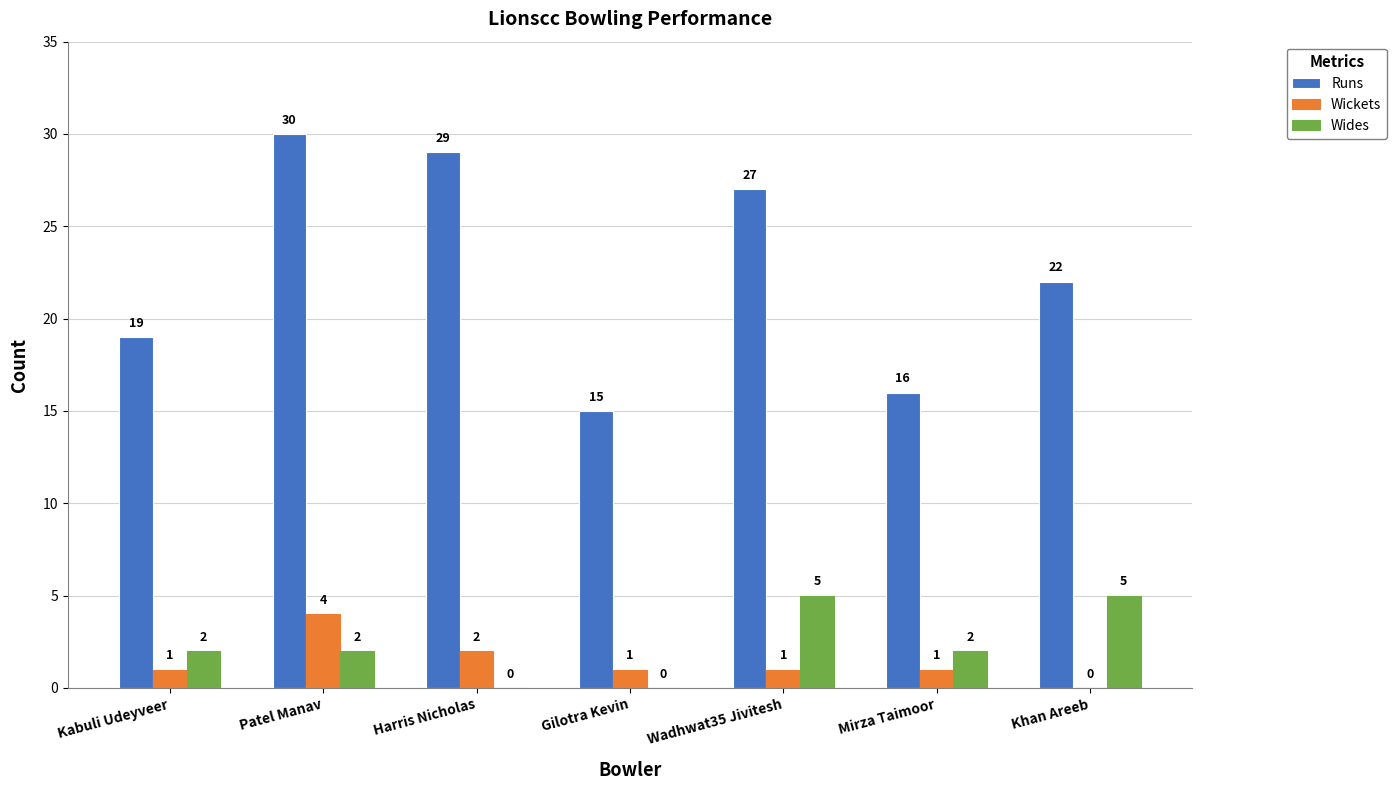

How many groups of bars are there?

7